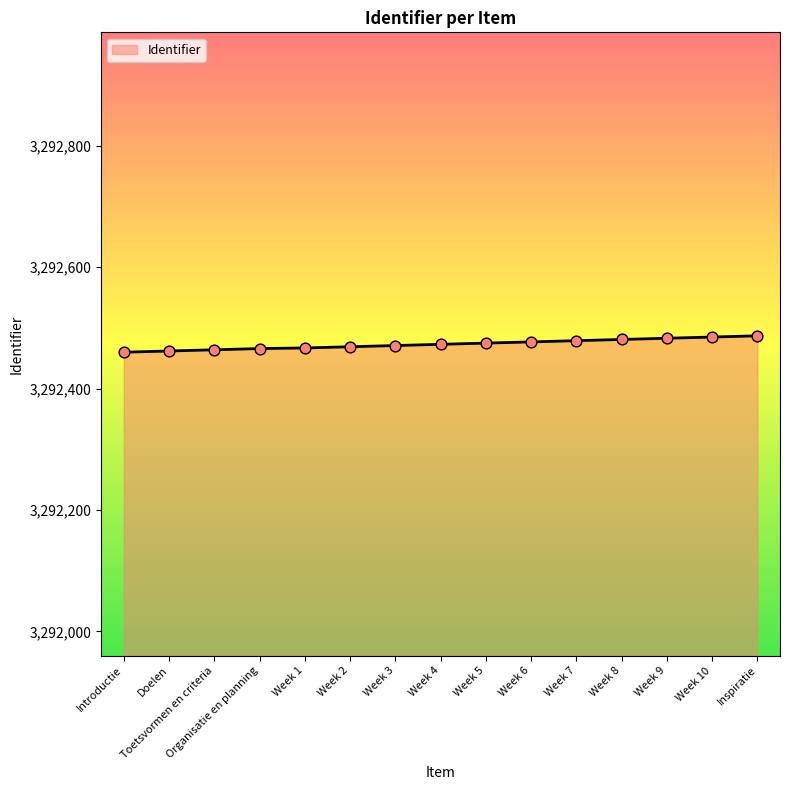

Which has a higher value, Doelen or Week 3?

Week 3